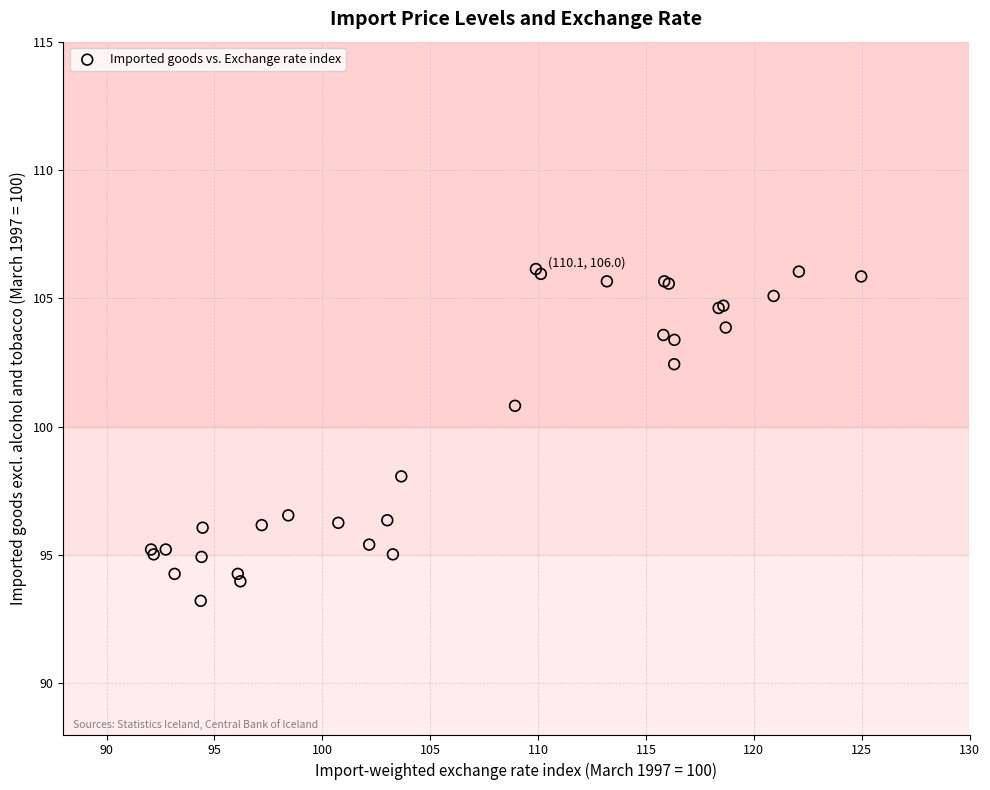

What Y value in the scatter plot is closest to 99?

98.1